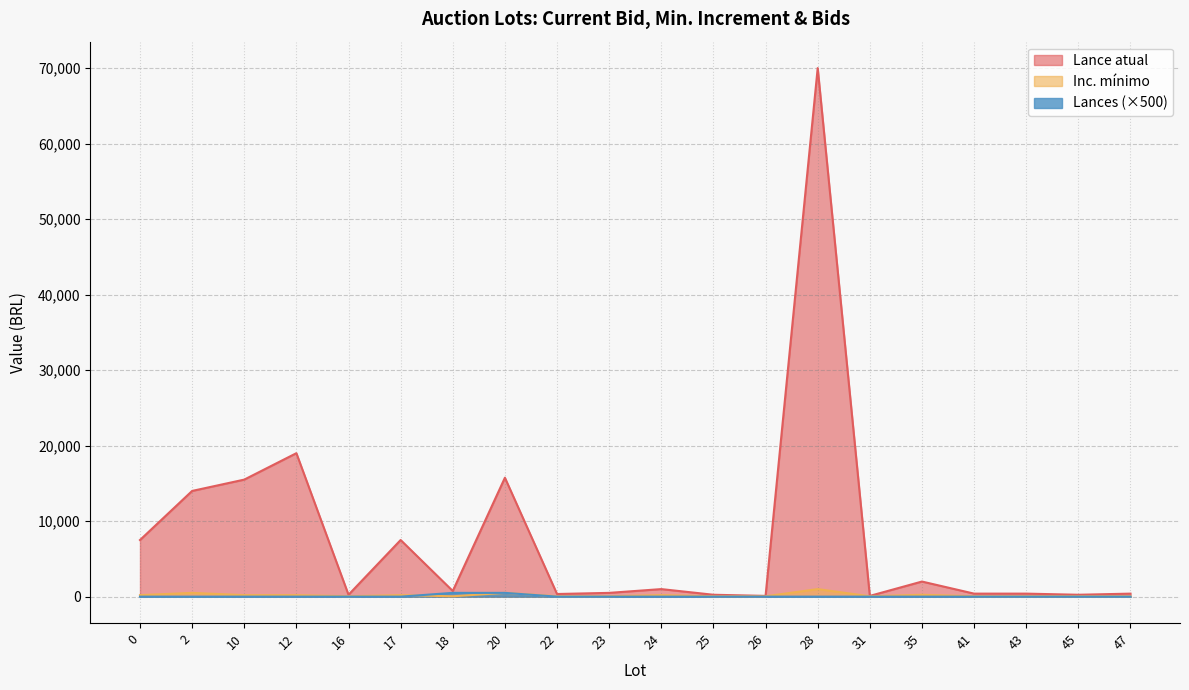

What is the sum of all Lances values?

1000